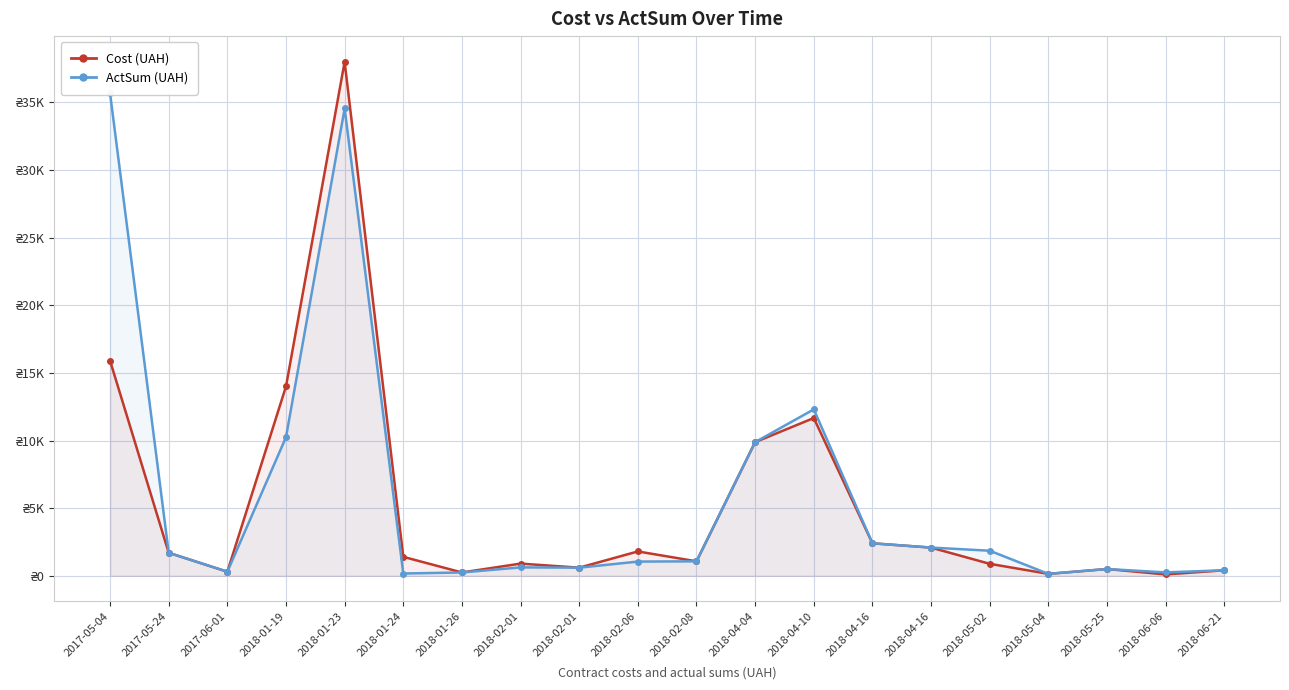

True or false: Cost has more than 2 interior local peaks.

True